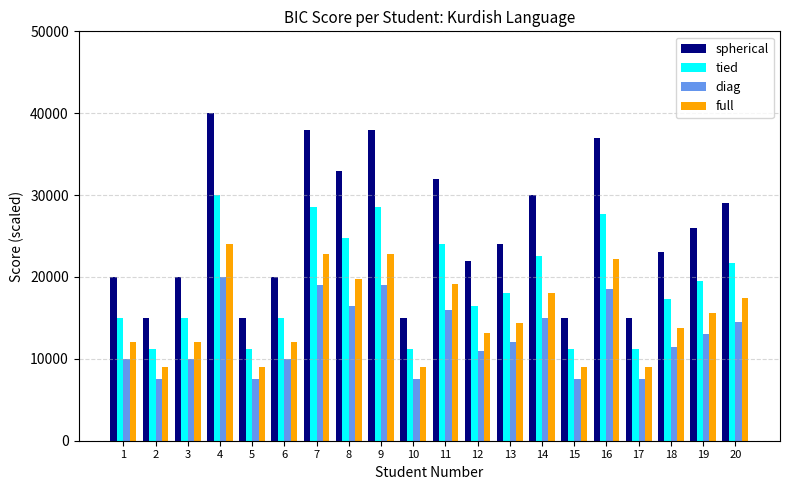

How many values in the spherical series are below 24000?

10